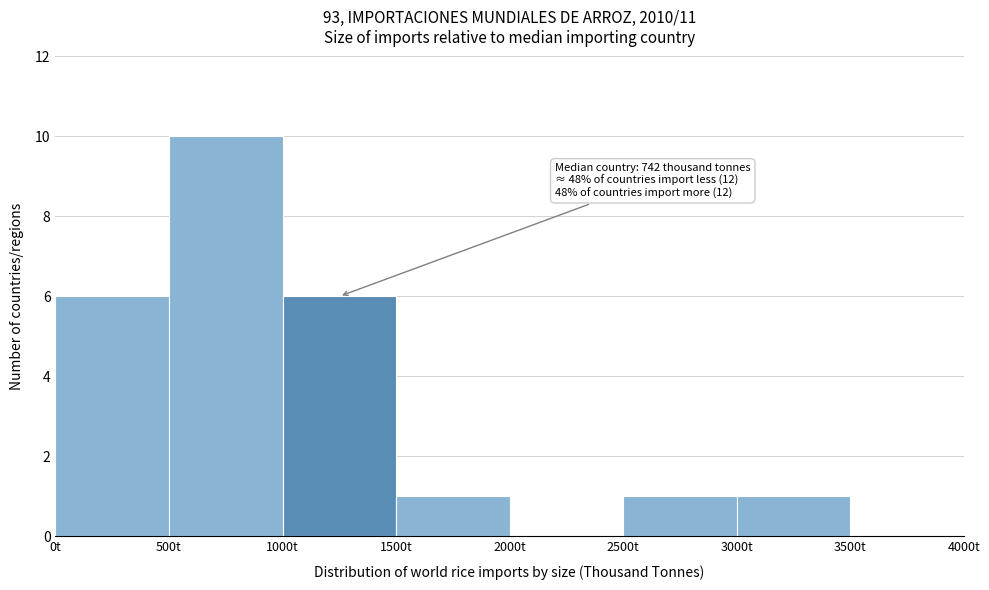

Which range on the x-axis has the tallest bar?

500 to 1000